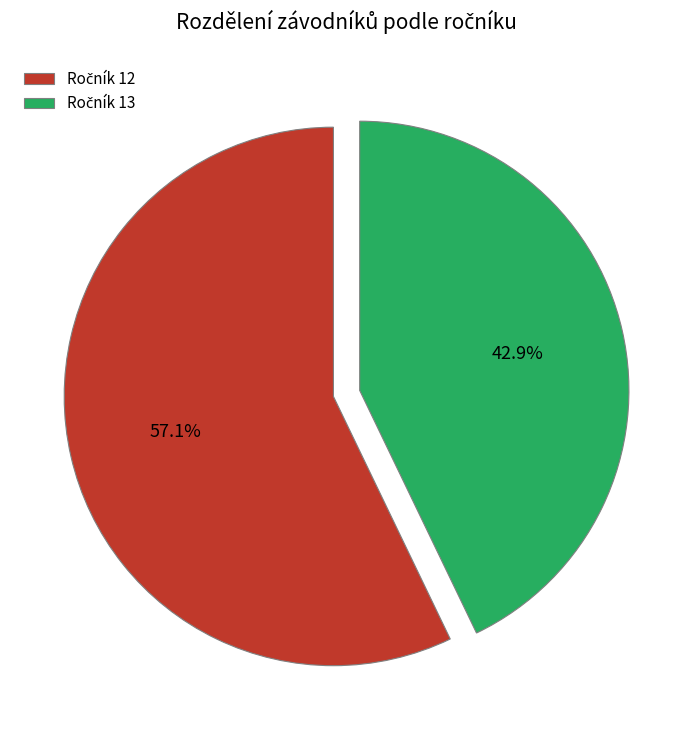

Does any single category account for the majority?

Yes